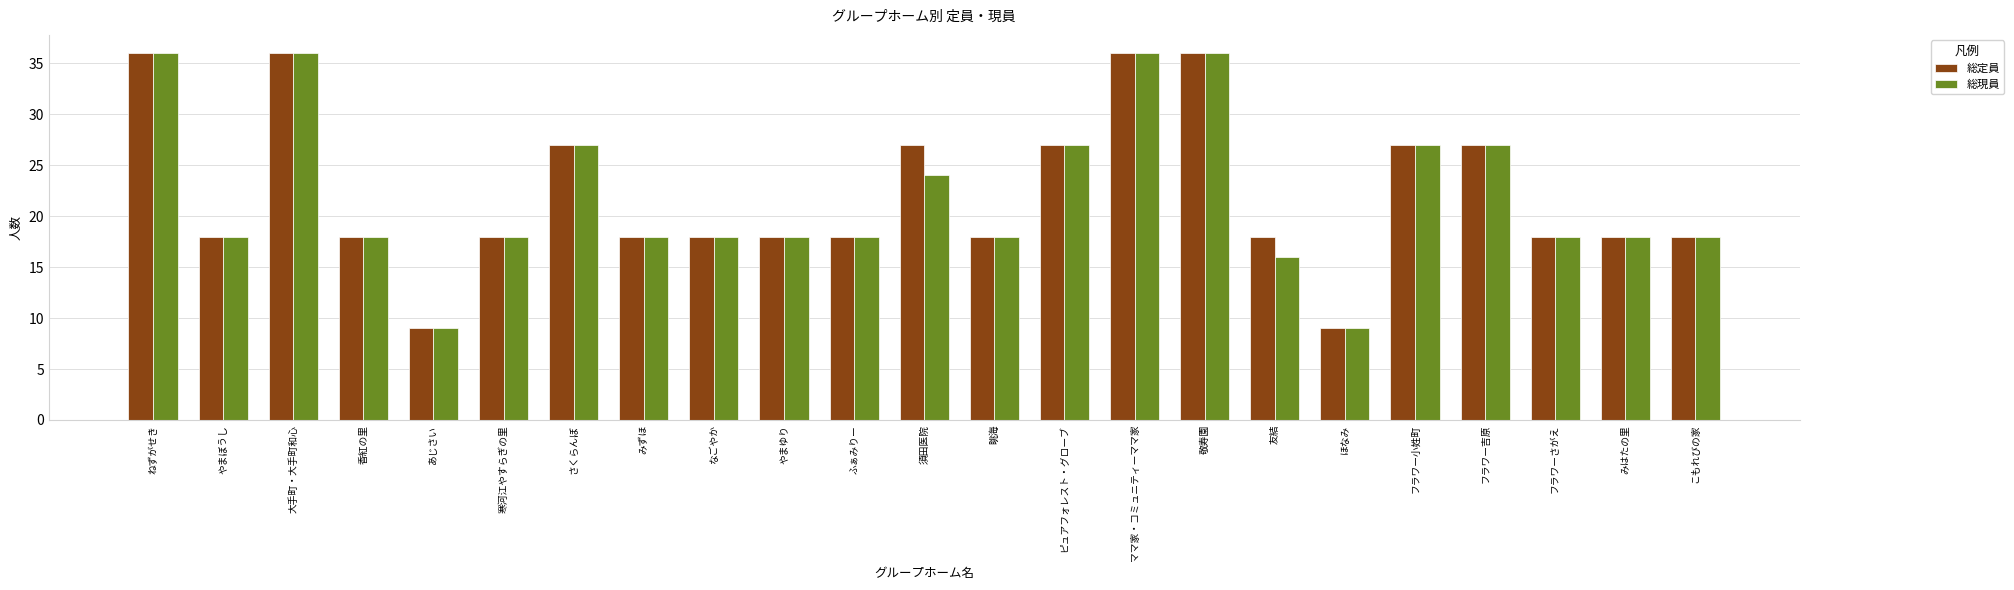

Reading left to right, extract all data points from this chart.

総定員: 36	18	36	18	9	18	27	18	18	18	18	27	18	27	36	36	18	9	27	27	18	18	18
総現員: 36	18	36	18	9	18	27	18	18	18	18	24	18	27	36	36	16	9	27	27	18	18	18